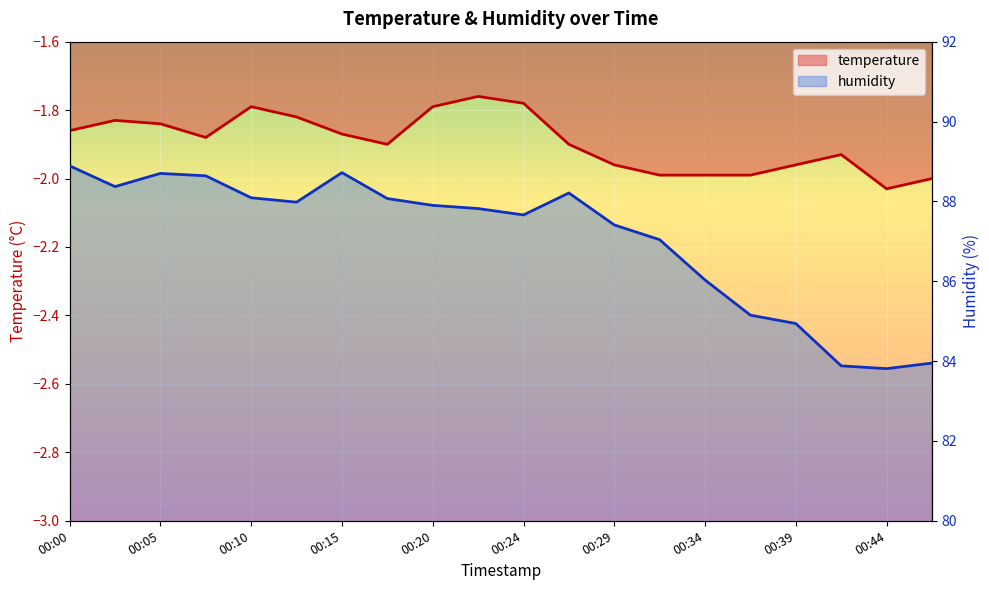

What is the value of the temperature point at the 7th from the left?

-1.9